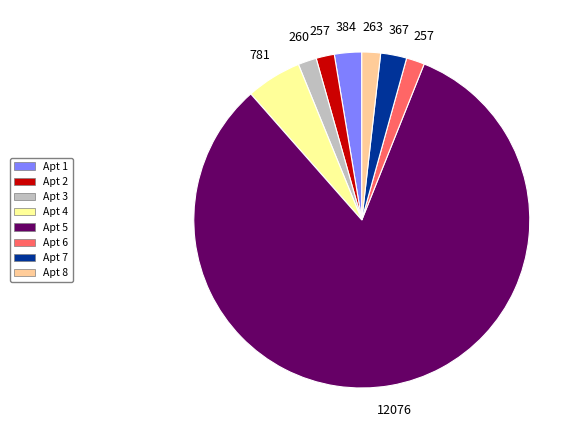

Does any single category account for the majority?

Yes